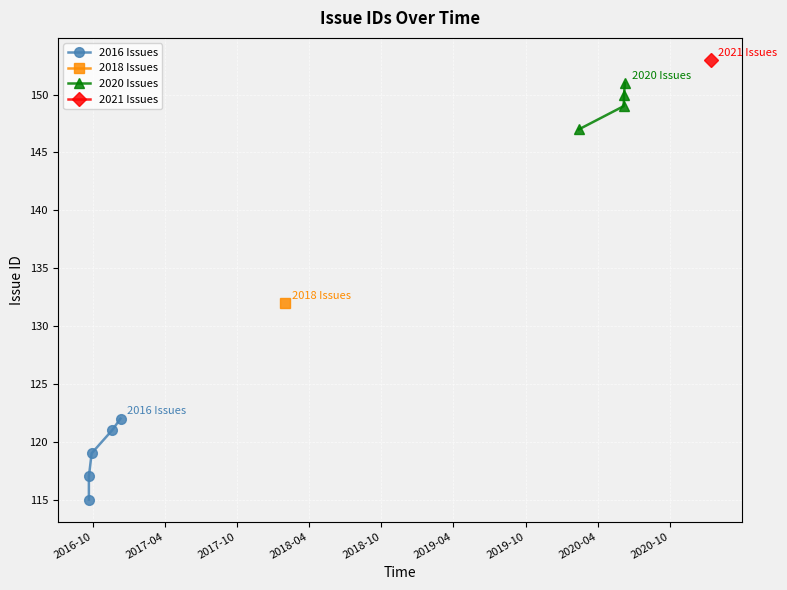

True or false: 2020 Issues has more than 1 points higher than both neighbors.

False